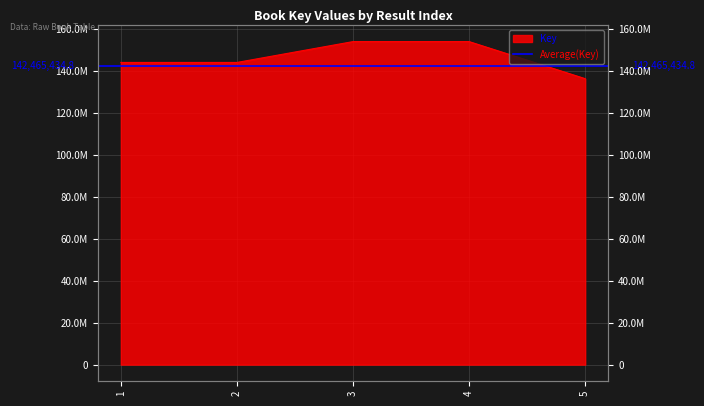

List the labels in order of value, largest first.

3, 4, 1, 2, 5